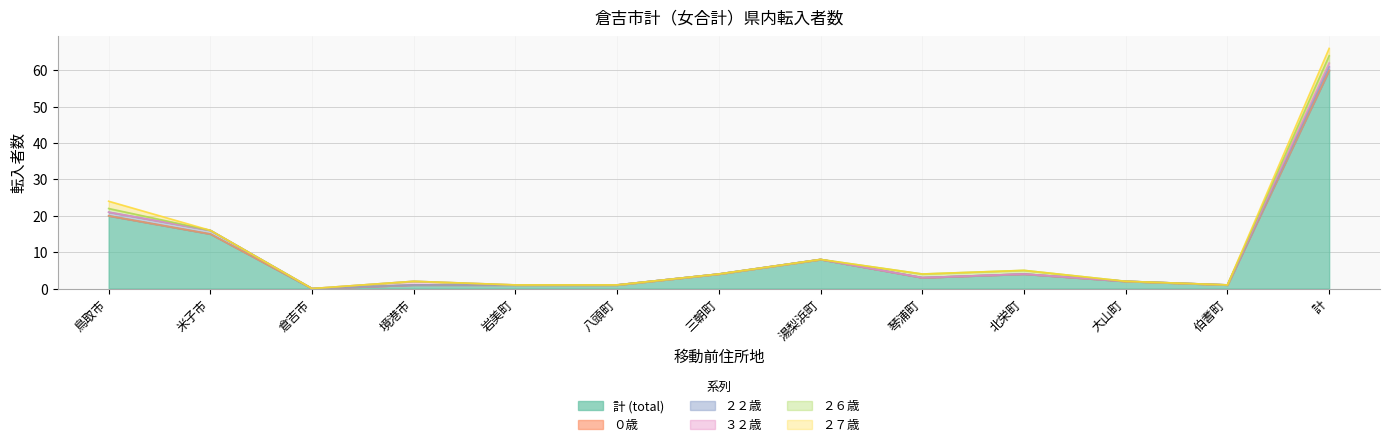

True or false: 計 (total) and ３２歳 intersect in this chart.

False